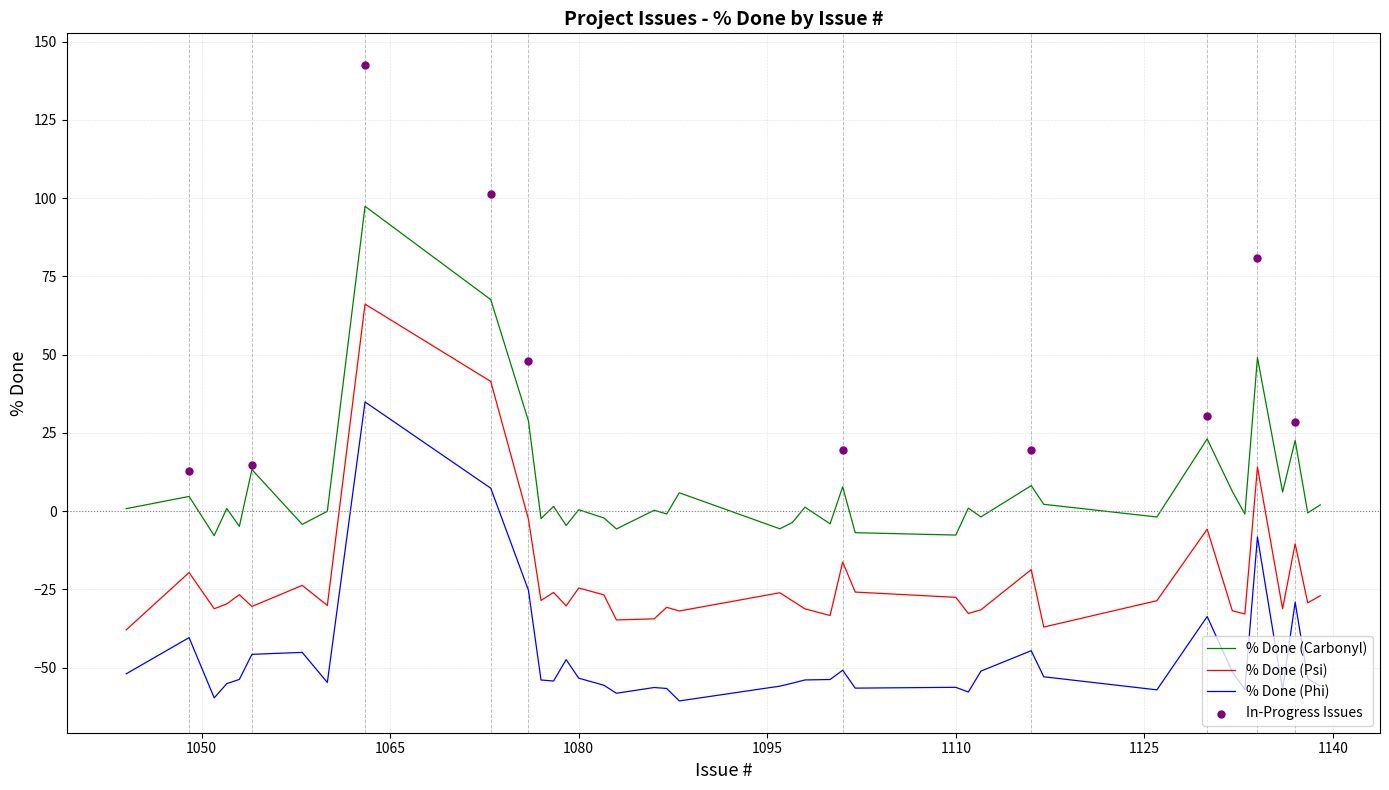

Between 1086 and 1073, which is larger?

1073